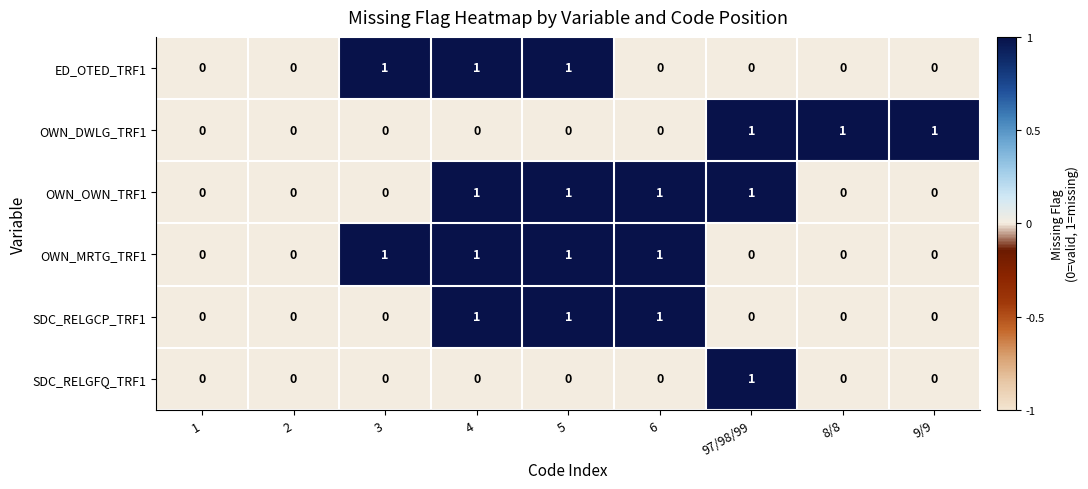

How many categories are shown in the chart?

9